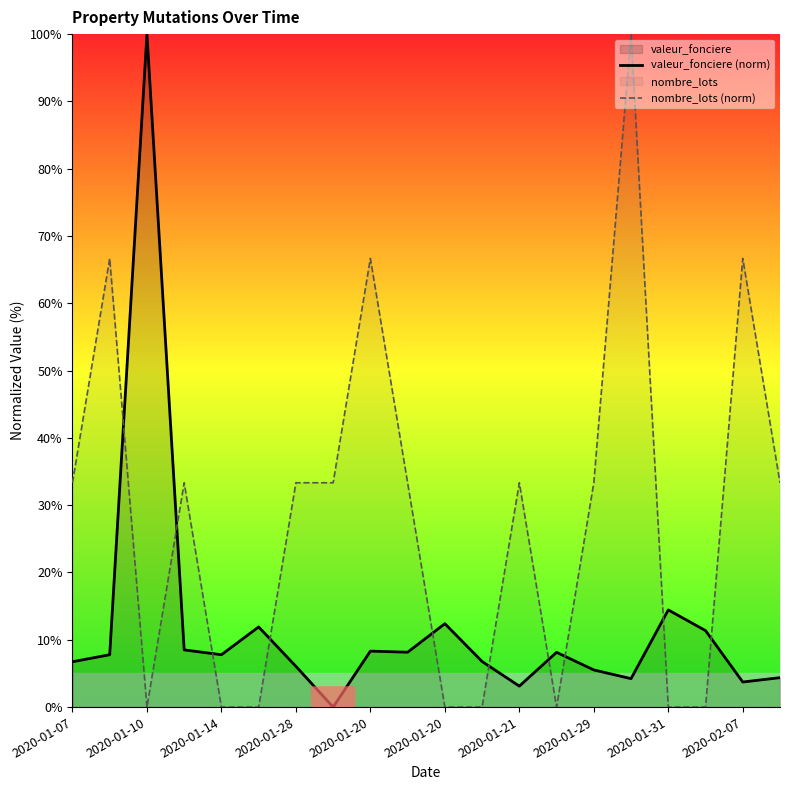

True or false: valeur_fonciere (norm) and nombre_lots (norm) intersect in this chart.

True